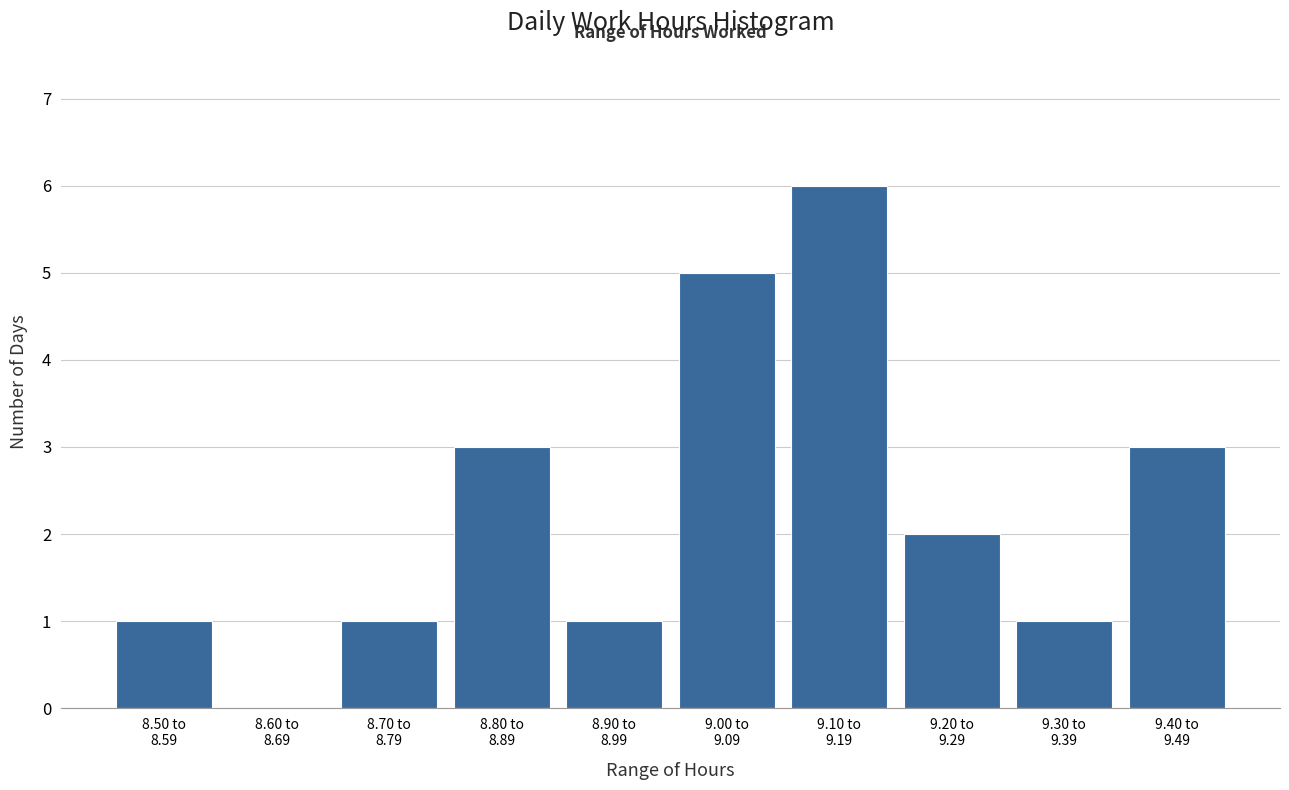

What is the maximum value shown in the chart?

6